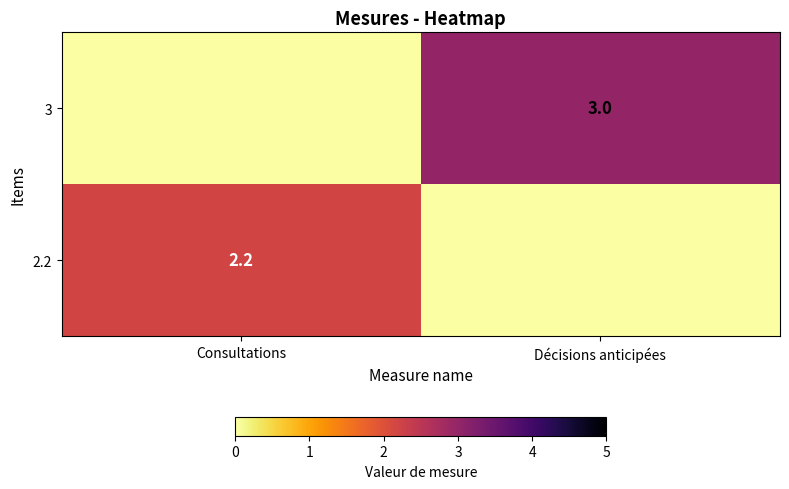

The value of 2.2 at Consultations is 1.1. True or false?

False